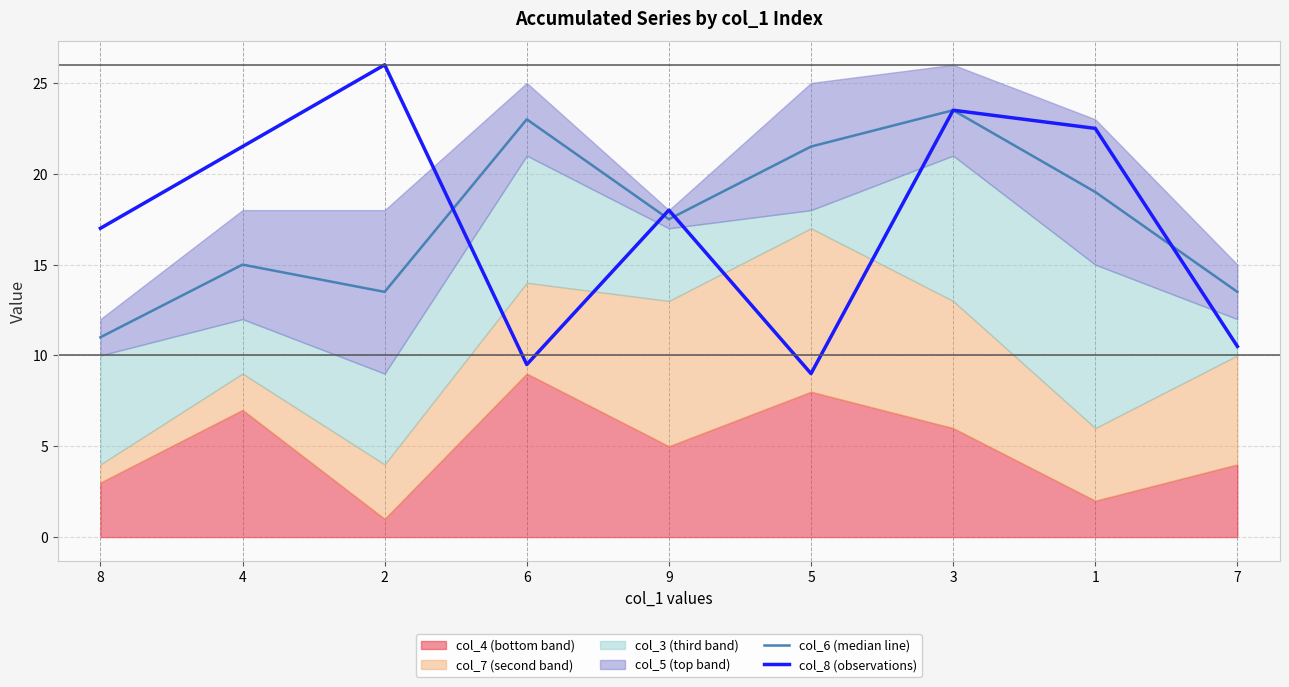

The col_8 (observations) series shows 9.0 at 5. True or false?

True